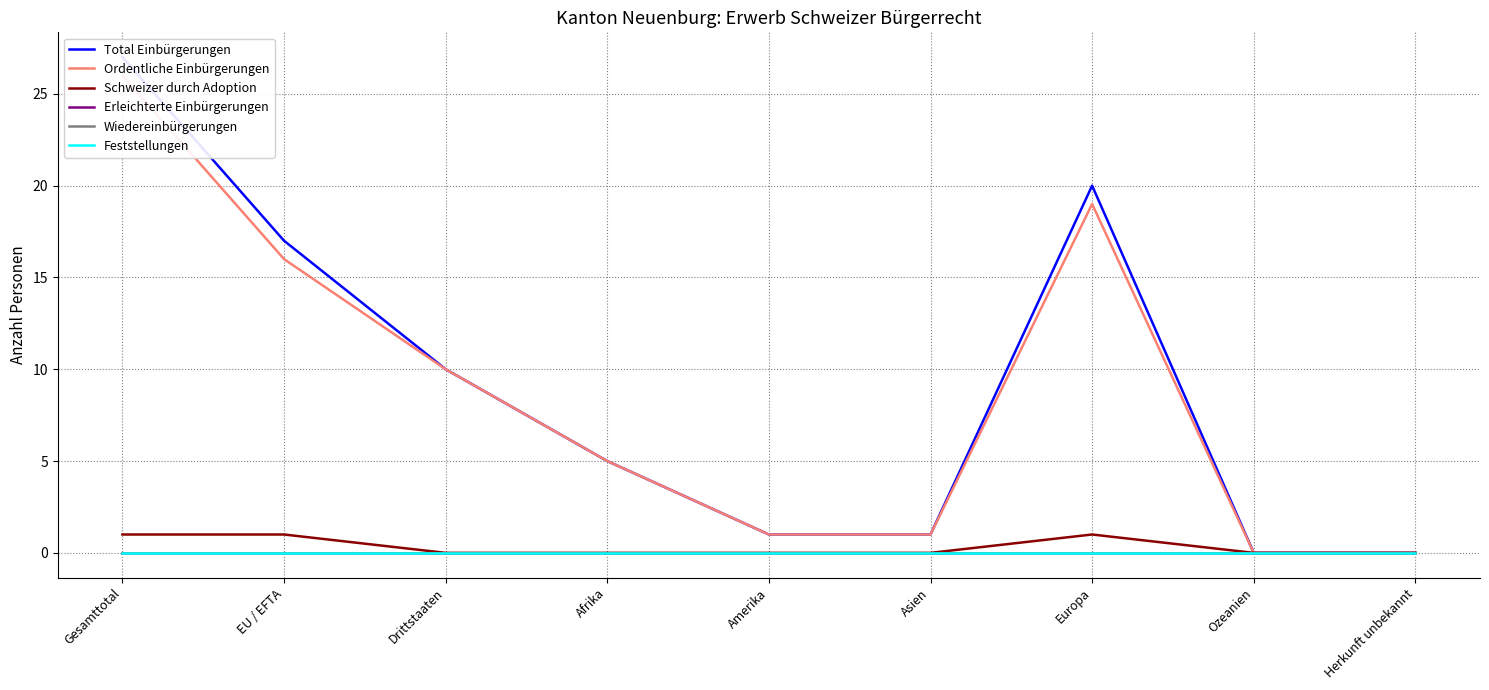

Count the number of data series in this chart.

6